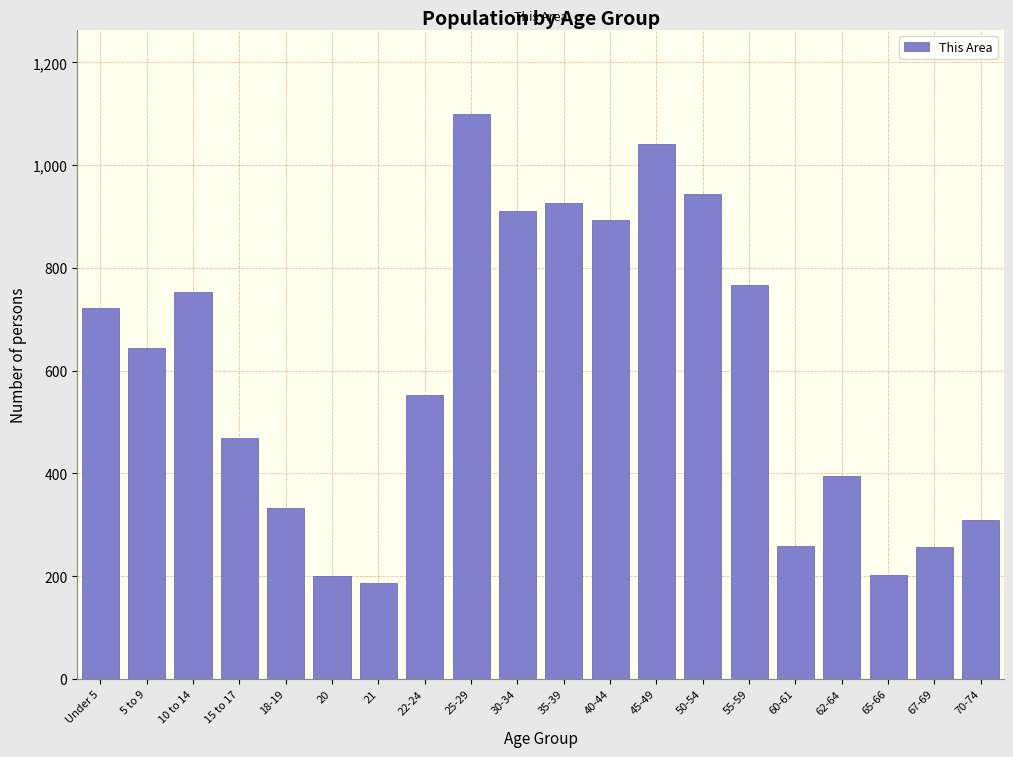

What is the label of the 3rd bar from the left?

10 to 14